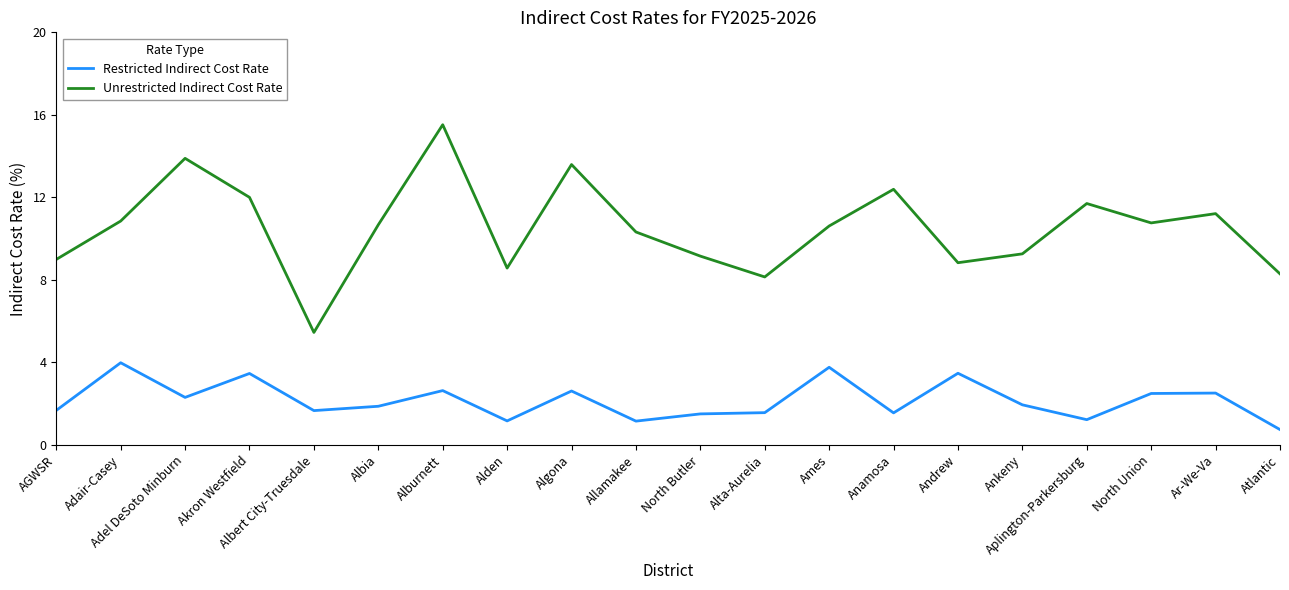

True or false: Unrestricted Indirect Cost Rate and Restricted Indirect Cost Rate cross at least once.

False